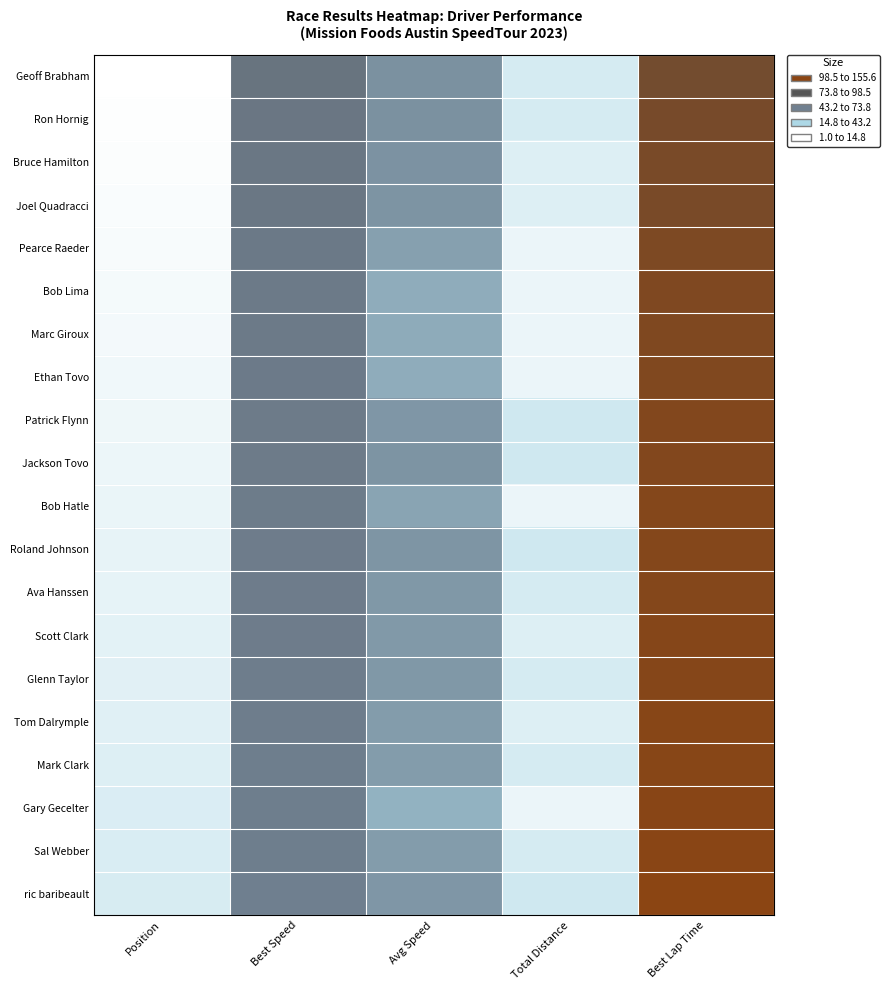

Reading left to right, extract all data points from this chart.

Geoff Brabham: Position=1.0	Best Speed=88.6	Avg Speed=70.5	Total Distance=20.4	Best Lap Time=138.2
Ron Hornig: Position=2.0	Best Speed=86.4	Avg Speed=70.6	Total Distance=20.4	Best Lap Time=141.7
Bruce Hamilton: Position=3.0	Best Speed=85.9	Avg Speed=70.3	Total Distance=17.0	Best Lap Time=142.5
Joel Quadracci: Position=4.0	Best Speed=85.7	Avg Speed=69.6	Total Distance=17.0	Best Lap Time=142.8
Pearce Raeder: Position=5.0	Best Speed=84.2	Avg Speed=63.9	Total Distance=10.2	Best Lap Time=145.4
Bob Lima: Position=6.0	Best Speed=83.3	Avg Speed=58.8	Total Distance=10.2	Best Lap Time=146.9
Marc Giroux: Position=7.0	Best Speed=83.2	Avg Speed=59.1	Total Distance=10.2	Best Lap Time=147.2
Ethan Tovo: Position=8.0	Best Speed=82.6	Avg Speed=58.9	Total Distance=10.2	Best Lap Time=148.3
Patrick Flynn: Position=9.0	Best Speed=82.2	Avg Speed=68.3	Total Distance=23.8	Best Lap Time=149.0
Jackson Tovo: Position=10.0	Best Speed=82.0	Avg Speed=69.5	Total Distance=23.8	Best Lap Time=149.2
Bob Hatle: Position=11.0	Best Speed=81.5	Avg Speed=62.2	Total Distance=10.2	Best Lap Time=150.2
Roland Johnson: Position=12.0	Best Speed=81.3	Avg Speed=69.2	Total Distance=23.8	Best Lap Time=150.6
Ava Hanssen: Position=13.0	Best Speed=81.3	Avg Speed=67.8	Total Distance=20.4	Best Lap Time=150.6
Scott Clark: Position=14.0	Best Speed=80.8	Avg Speed=67.0	Total Distance=17.0	Best Lap Time=151.5
Glenn Taylor: Position=15.0	Best Speed=80.6	Avg Speed=67.6	Total Distance=20.4	Best Lap Time=151.8
Tom Dalrymple: Position=16.0	Best Speed=80.2	Avg Speed=65.8	Total Distance=17.0	Best Lap Time=152.7
Mark Clark: Position=17.0	Best Speed=80.1	Avg Speed=65.8	Total Distance=20.4	Best Lap Time=152.8
Gary Gecelter: Position=18.0	Best Speed=79.8	Avg Speed=56.1	Total Distance=10.2	Best Lap Time=153.3
Sal Webber: Position=19.0	Best Speed=79.6	Avg Speed=65.9	Total Distance=20.4	Best Lap Time=153.8
ric baribeault: Position=20.0	Best Speed=78.7	Avg Speed=68.5	Total Distance=23.8	Best Lap Time=155.6